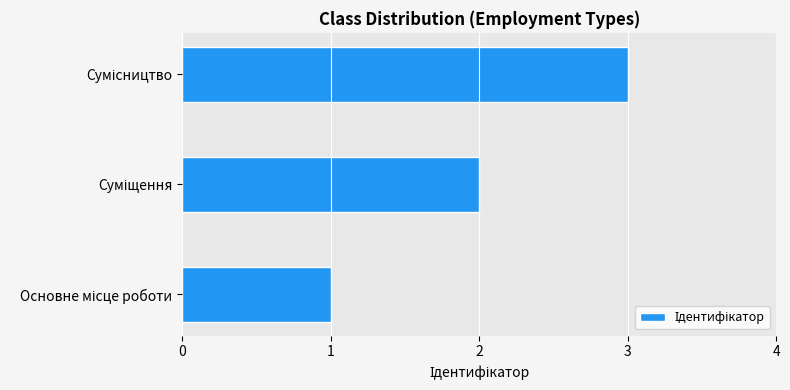

What is the maximum value shown in the chart?

3